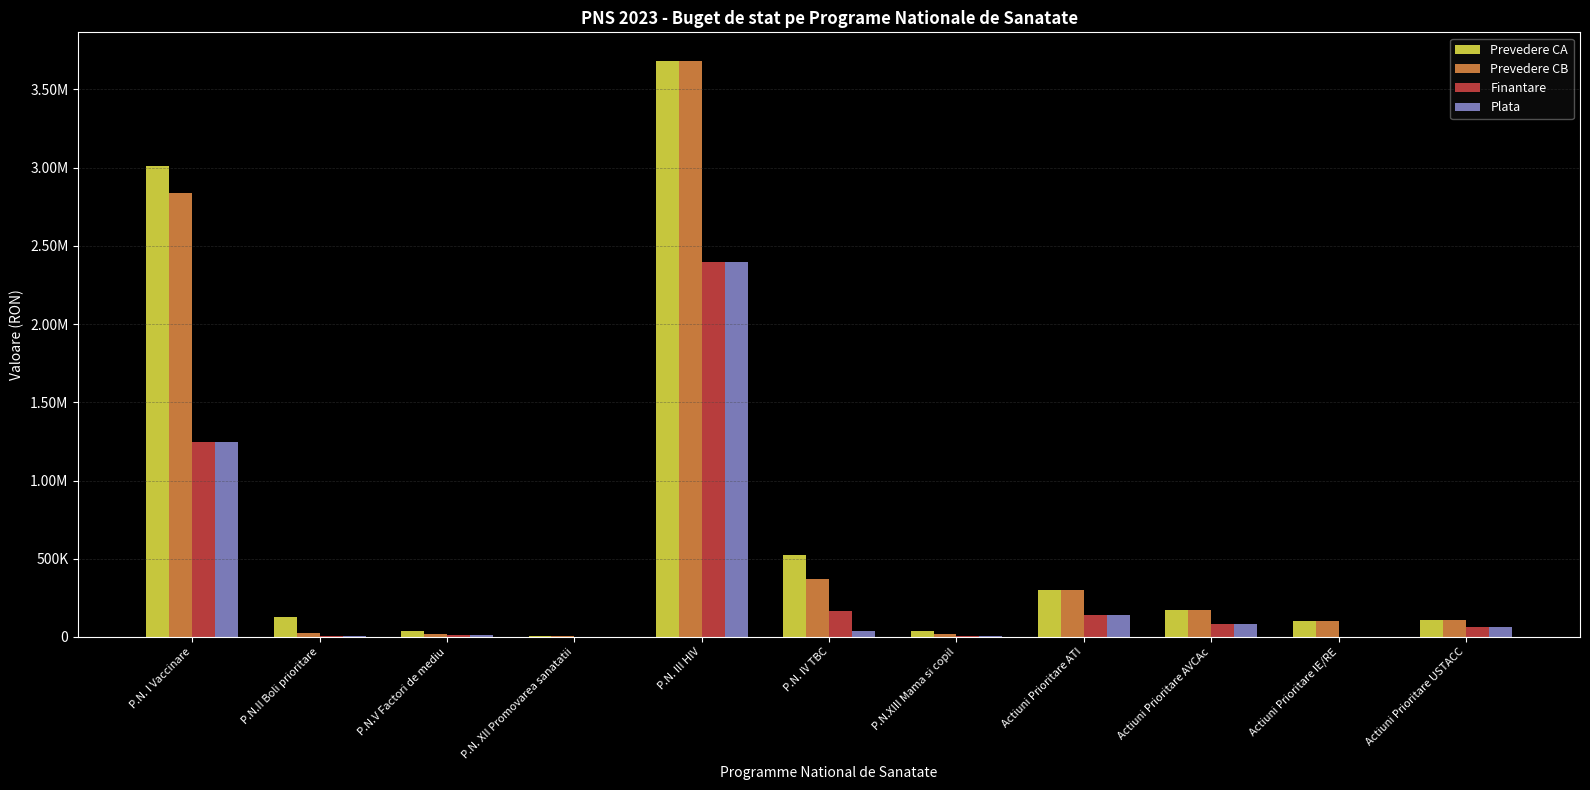

What is the spread (max minus min) of values at P.N. XII Promovarea sanatatii?

4000